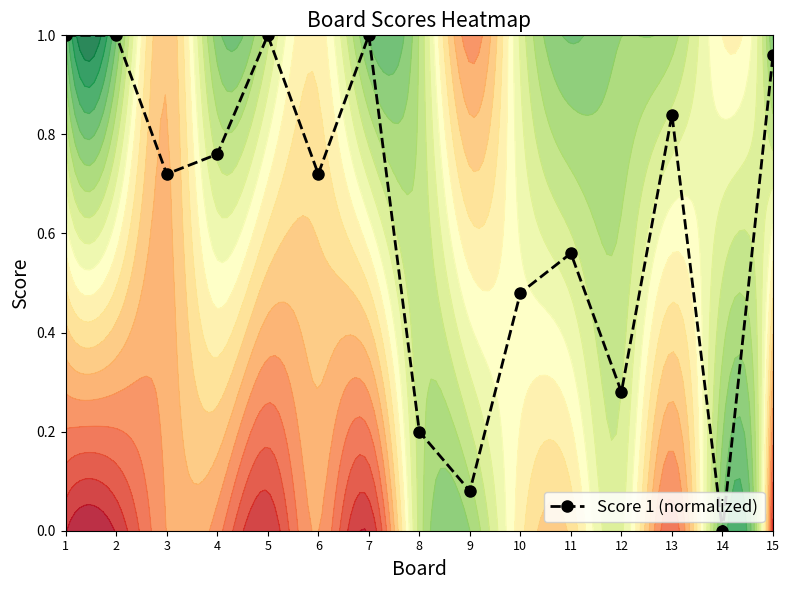

Is it true that the value at 9 is 0.1?

True